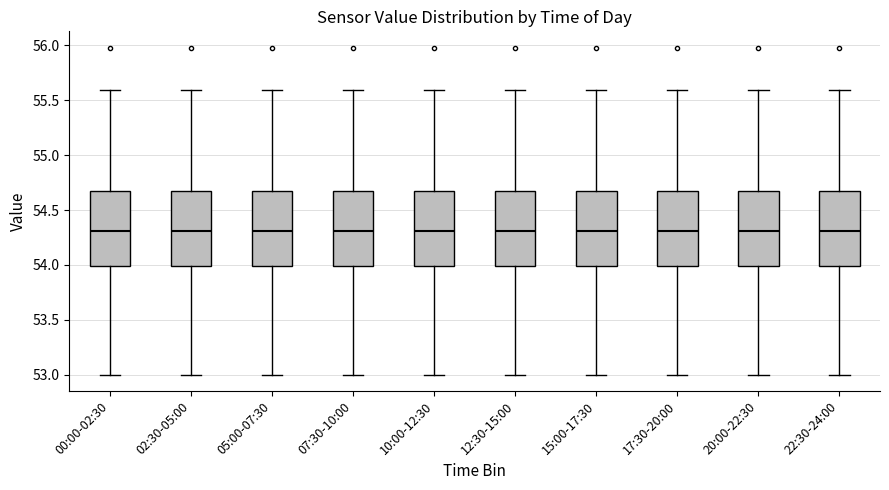

Reading left to right, read every box against the y-axis: the position of its median line, the range the box covers, and the ends of its whiskers. The values are not printed on the chart, so give them approximately, as read against the axis.

00:00-02:30: median 54.3, box 54.0 to 54.7, whiskers 53.0 to 55.6
02:30-05:00: median 54.3, box 54.0 to 54.7, whiskers 53.0 to 55.6
05:00-07:30: median 54.3, box 54.0 to 54.7, whiskers 53.0 to 55.6
07:30-10:00: median 54.3, box 54.0 to 54.7, whiskers 53.0 to 55.6
10:00-12:30: median 54.3, box 54.0 to 54.7, whiskers 53.0 to 55.6
12:30-15:00: median 54.3, box 54.0 to 54.7, whiskers 53.0 to 55.6
15:00-17:30: median 54.3, box 54.0 to 54.7, whiskers 53.0 to 55.6
17:30-20:00: median 54.3, box 54.0 to 54.7, whiskers 53.0 to 55.6
20:00-22:30: median 54.3, box 54.0 to 54.7, whiskers 53.0 to 55.6
22:30-24:00: median 54.3, box 54.0 to 54.7, whiskers 53.0 to 55.6